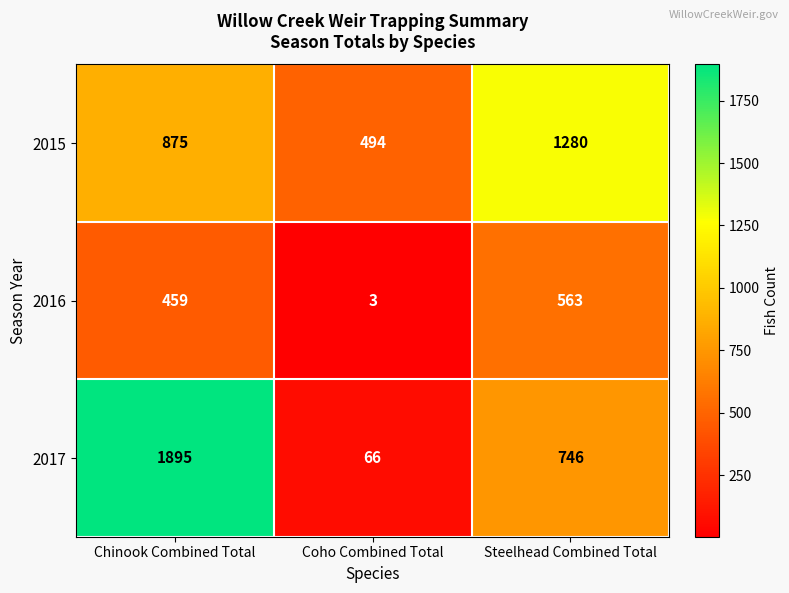

What is the minimum value shown in the chart?

3